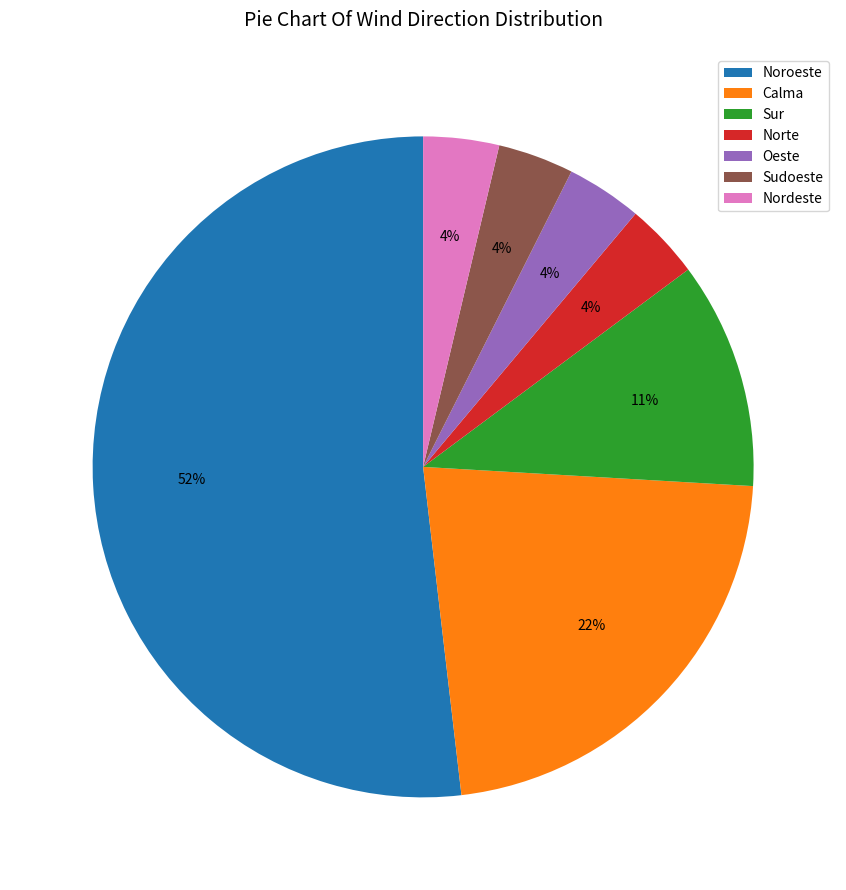

To the nearest percent, what is the difference between the largest and smallest slice percentages?

48%